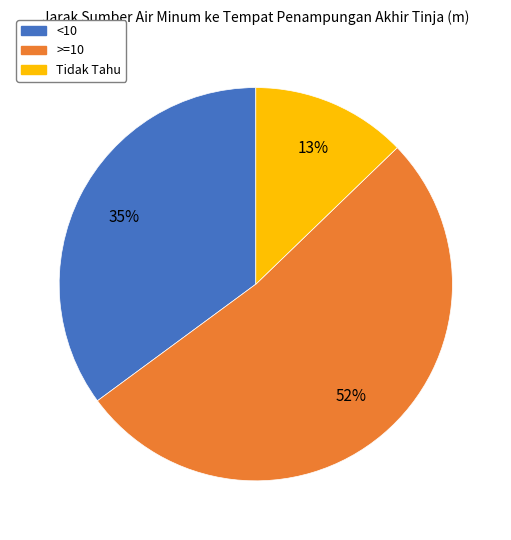

Does any single category account for the majority?

Yes